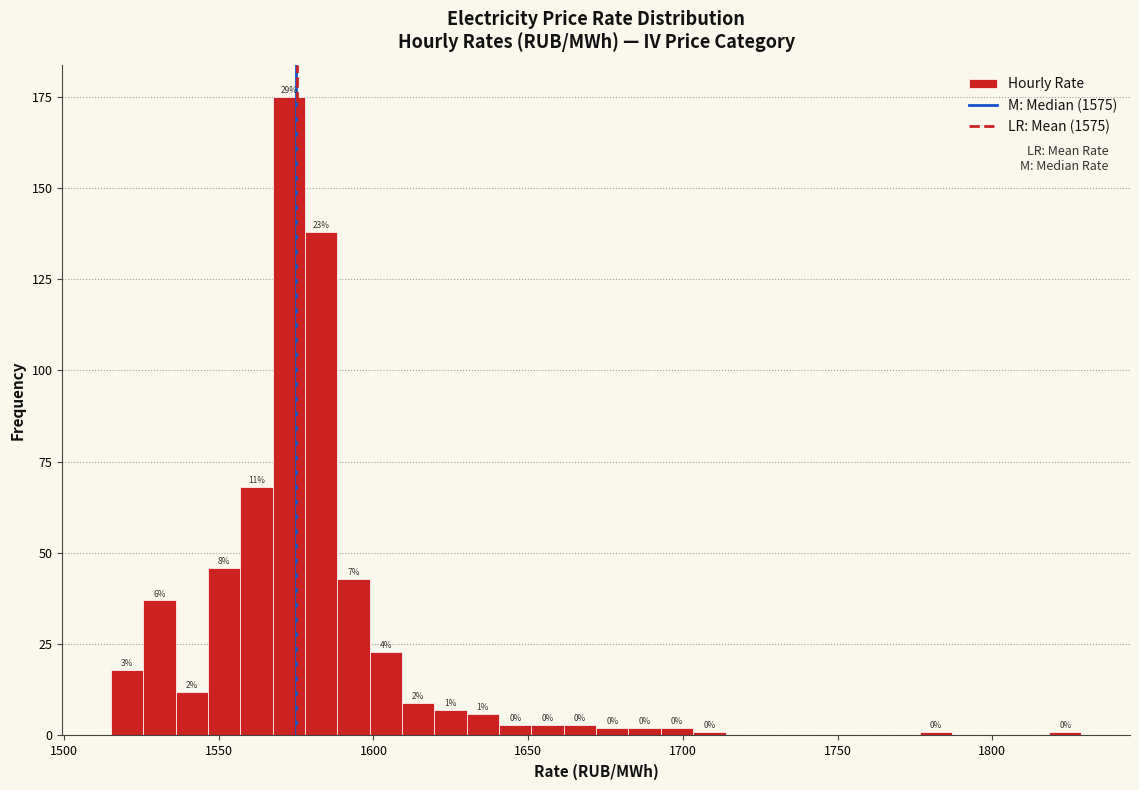

Around what value on the x-axis is the tallest bar? Give the approximate position of its centre, as read against the axis.

1575